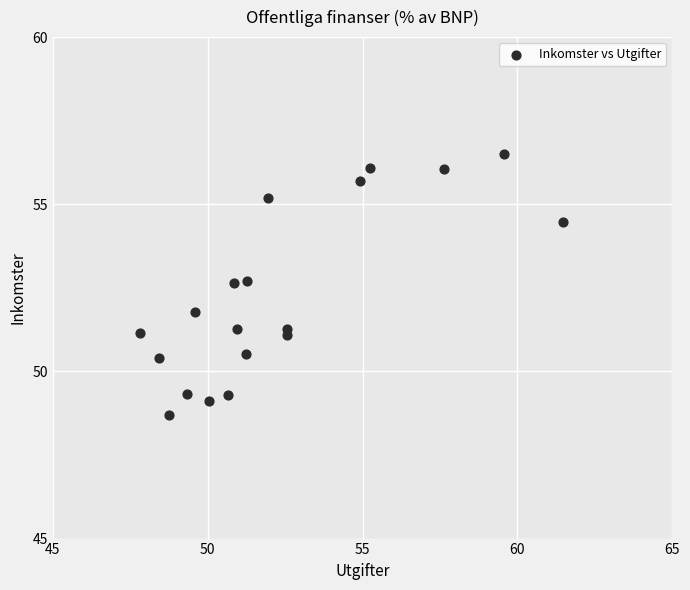

What Y value in the scatter plot is closest to 52?

51.8